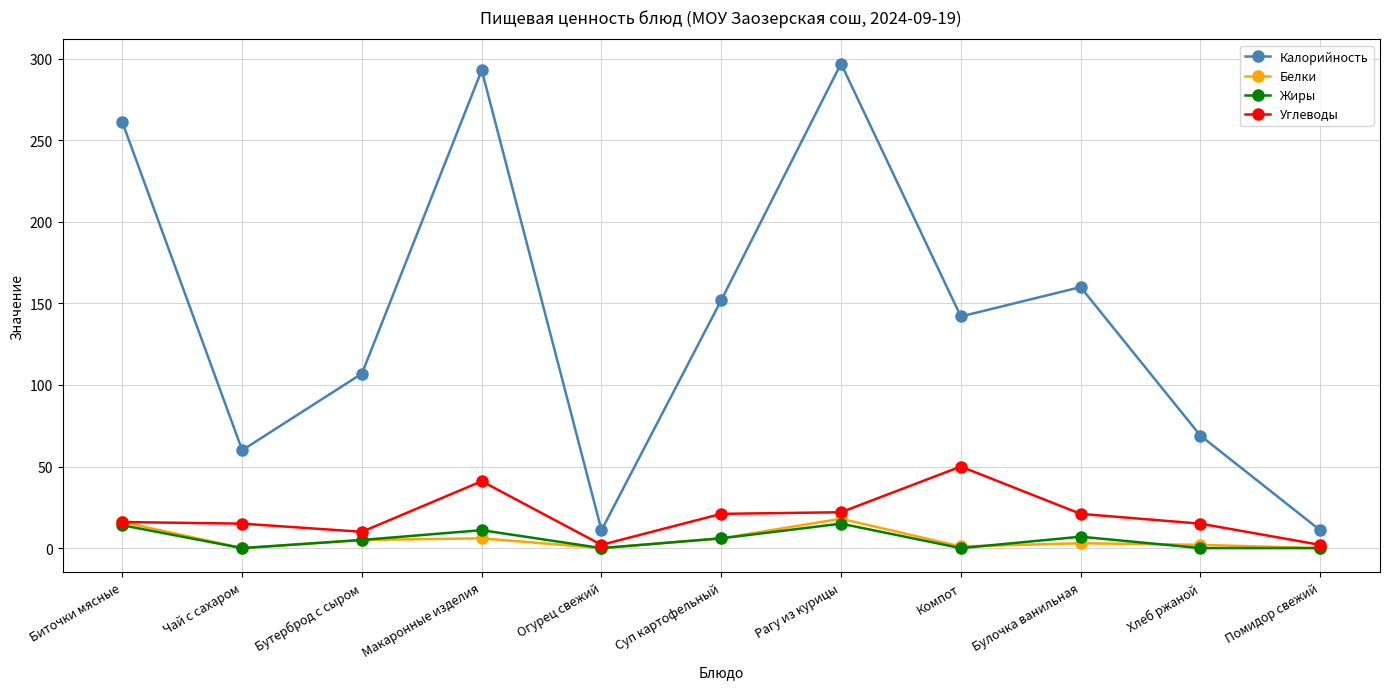

How many series are shown in this chart?

4